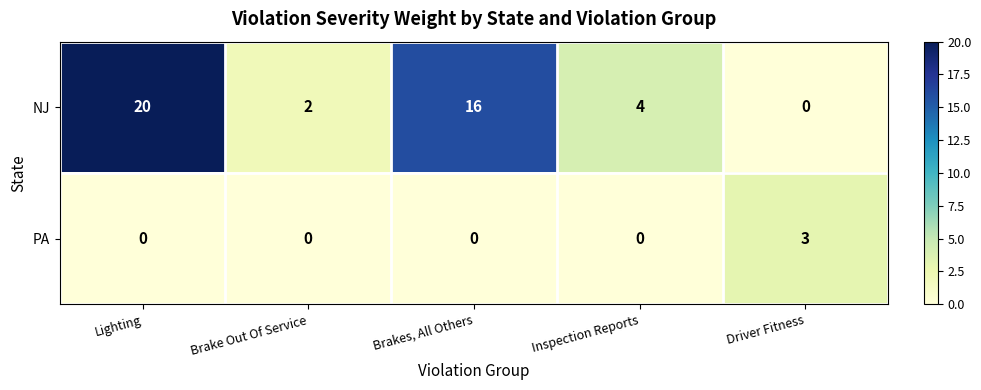

What is the greatest value displayed?

20